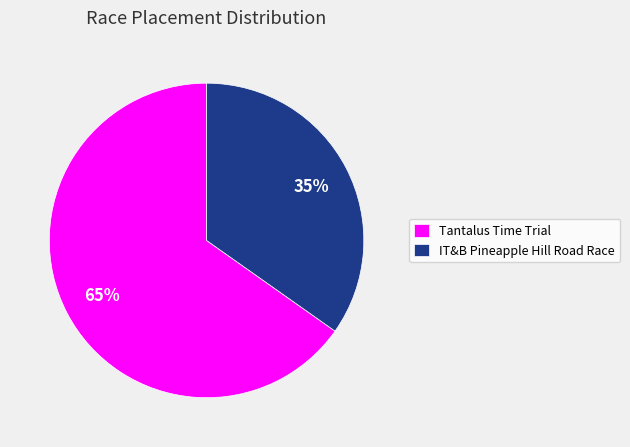

Rank the categories by value from highest to lowest.

Tantalus Time Trial, IT&B Pineapple Hill Road Race